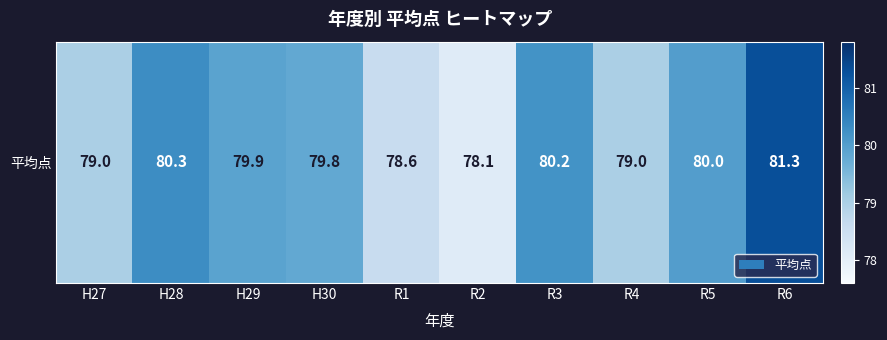

Rank the categories by value from lowest to highest.

R2, R1, H27, R4, H30, H29, R5, R3, H28, R6